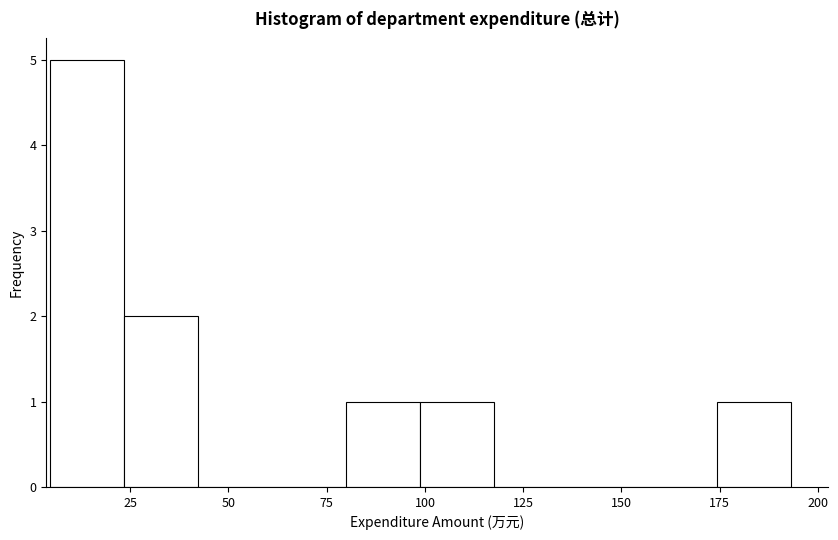

Around what value on the x-axis is the tallest bar? Give the approximate position of its centre, as read against the axis.

15